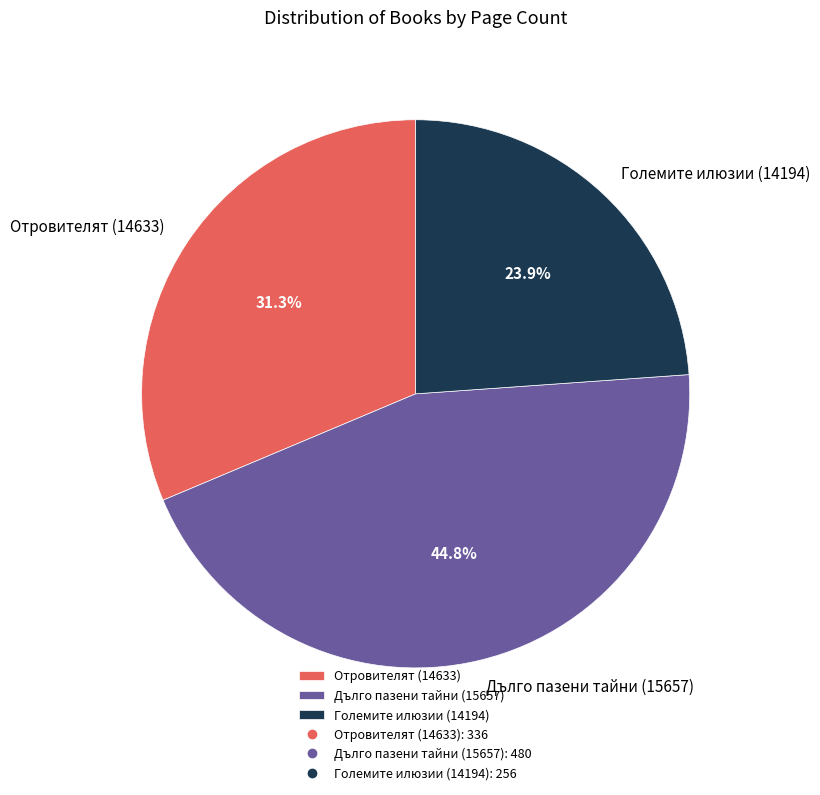

Combined, what portion of the pie is Дълго пазени тайни (15657) and Отровителят (14633)?

76.1%